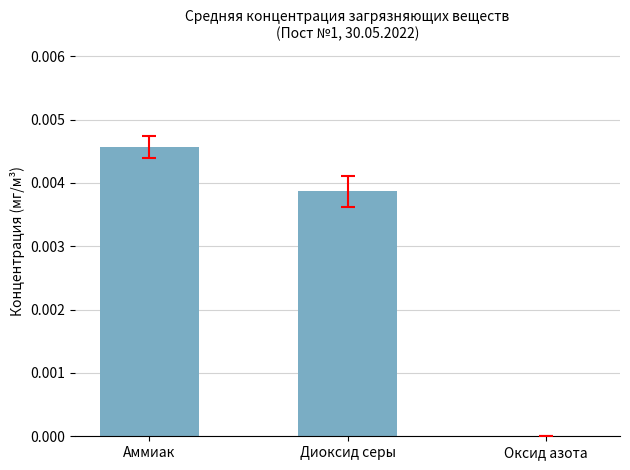

At which category does the chart reach its peak across all series?

Аммиак